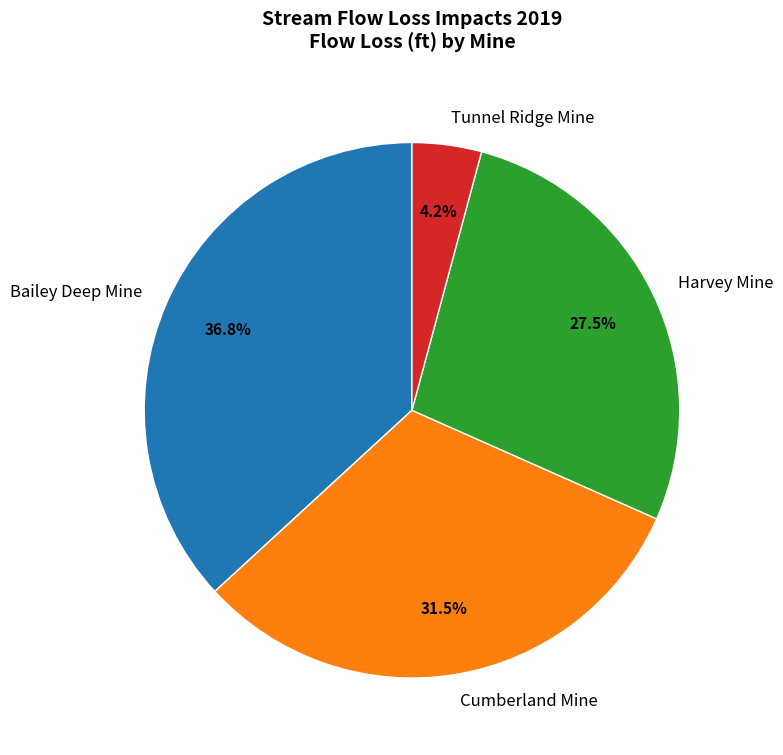

What is the ratio of the value at Harvey Mine to the value at Bailey Deep Mine?

0.7